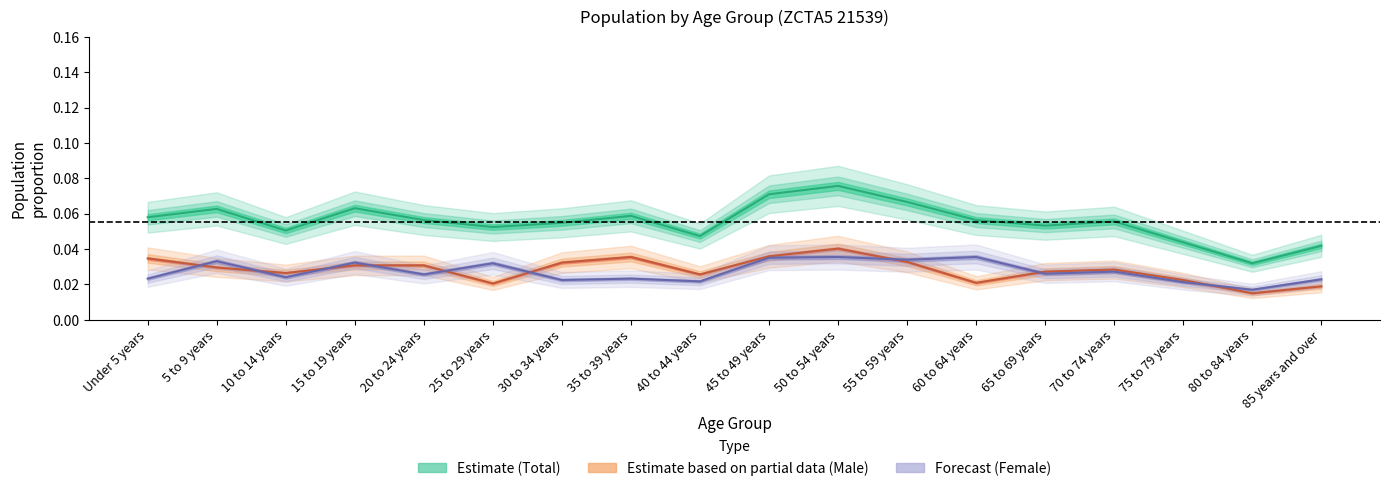

Between 70 to 74 years and 30 to 34 years, which is larger?

70 to 74 years